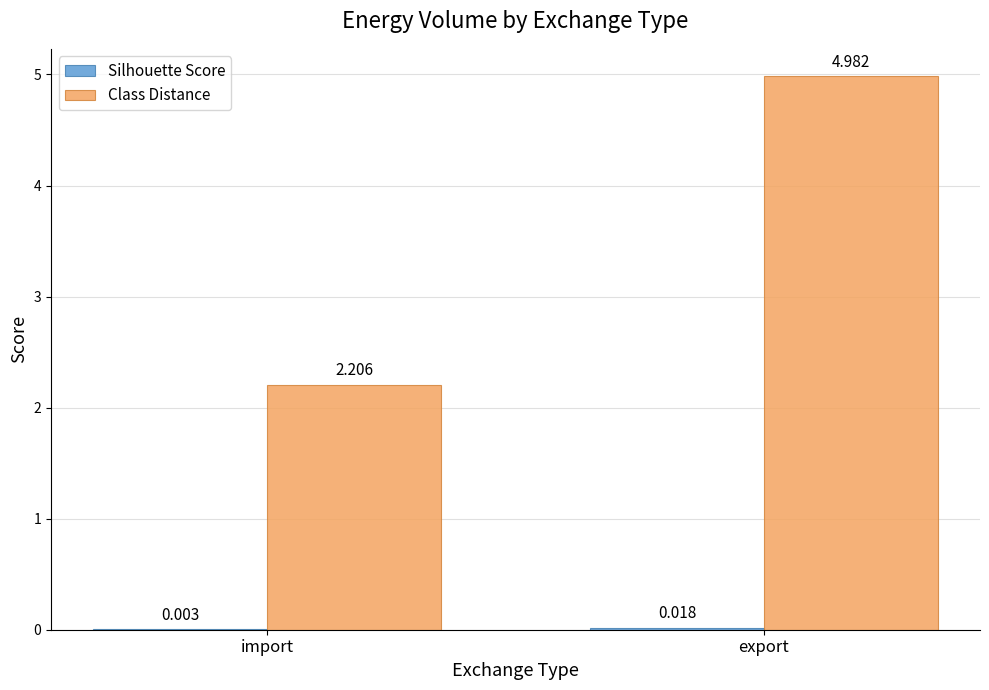

What is the approximate value of Class Distance at import?

2.2